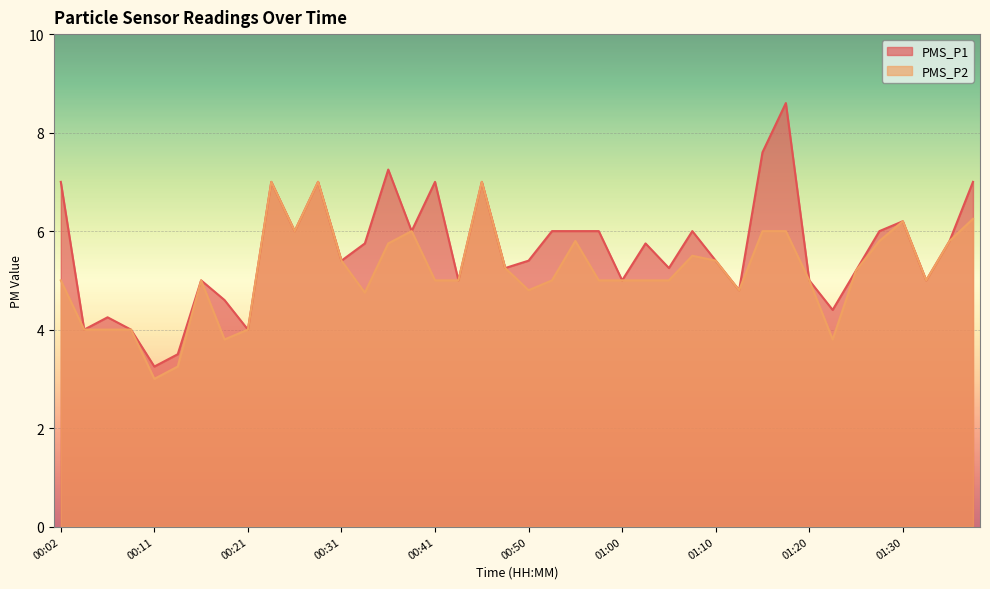

How many data points in PMS_P2 are above 5?

18